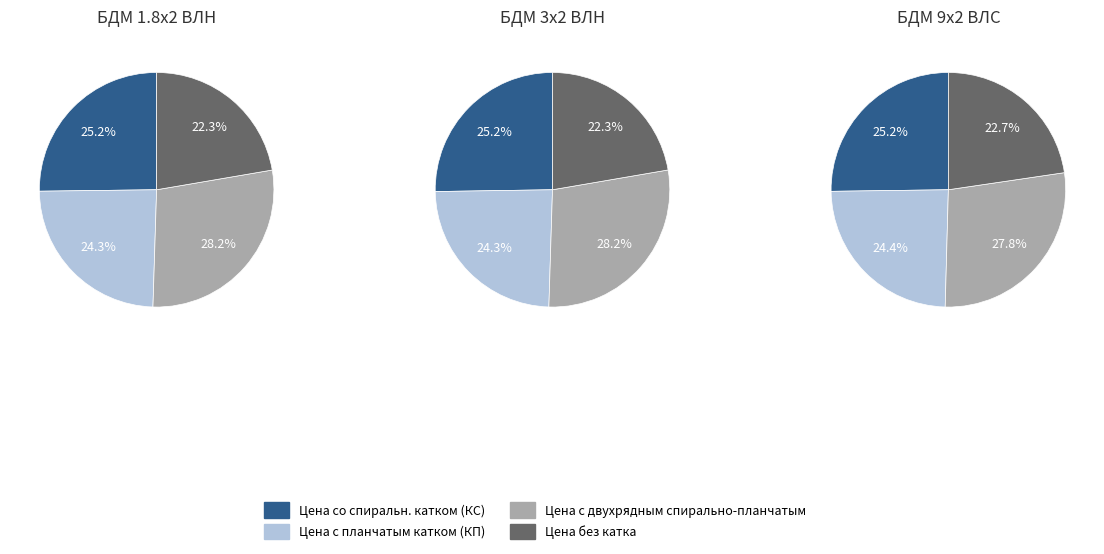

Does 14 account for over 50% of the chart?

No